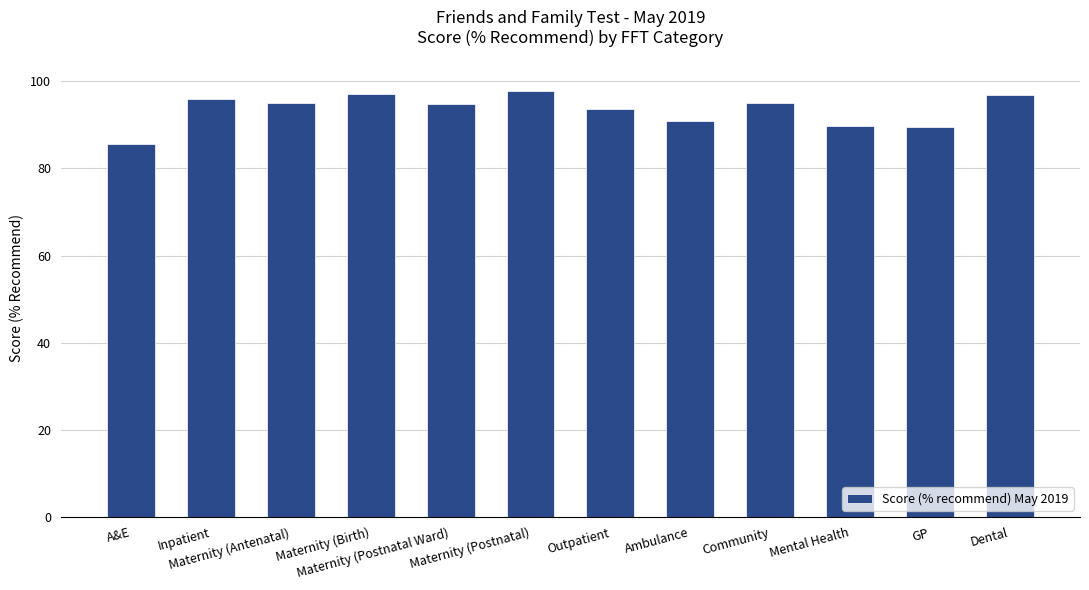

True or false: the data shows 61.3 at Maternity (Birth).

False